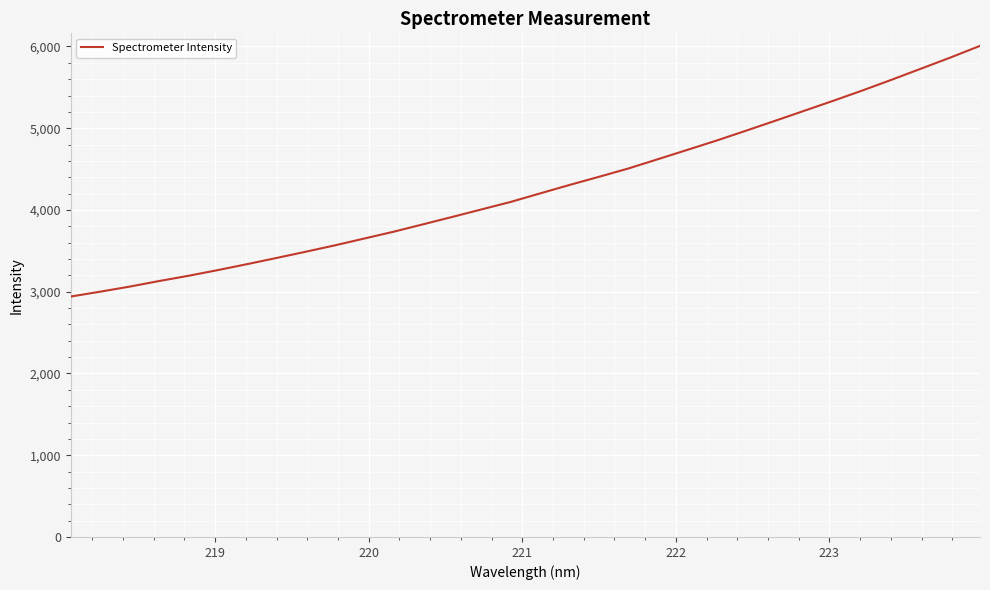

What is the difference between the maximum and minimum values?

3066.3